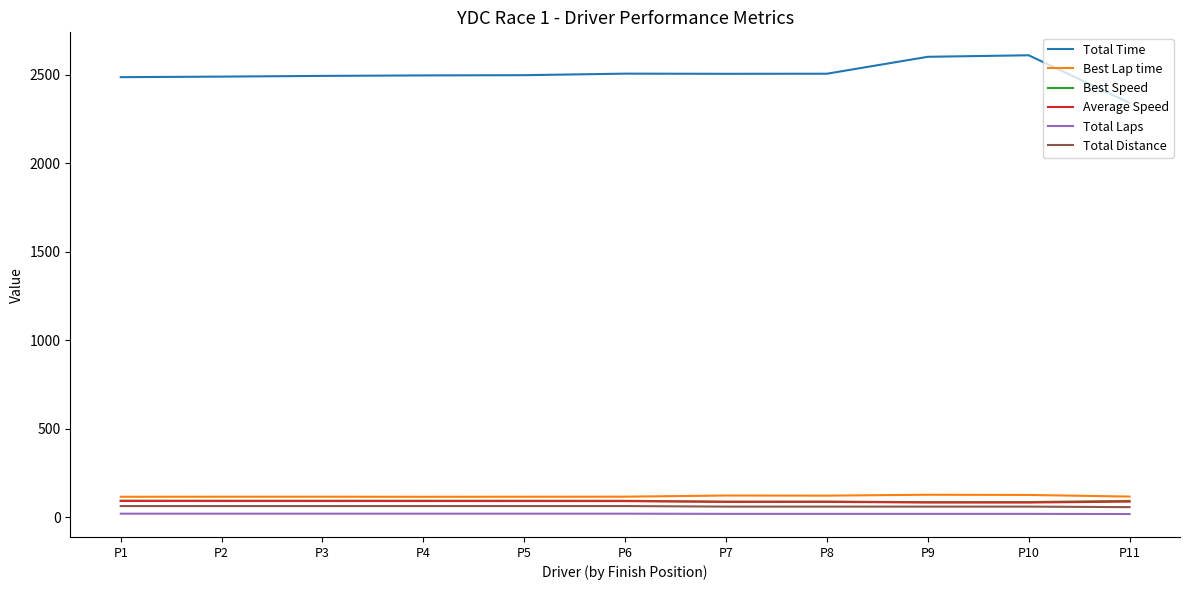

Which series has the widest spread of values?

Total Time